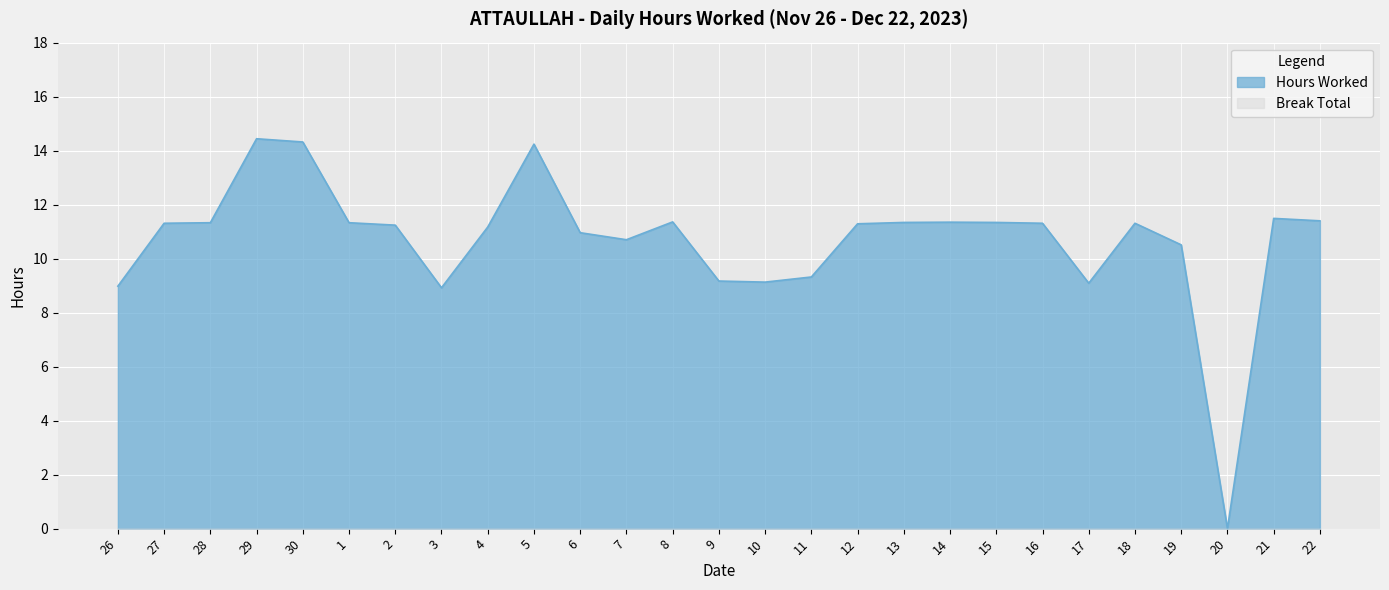

Reading right to left, transcribe all the data shown in this chart.

11.4	11.5	0.0	10.5	11.3	9.1	11.3	11.3	11.3	11.3	11.3	9.3	9.1	9.2	11.4	10.7	11.0	14.2	11.2	8.9	11.2	11.3	14.3	14.4	11.3	11.3	9.0